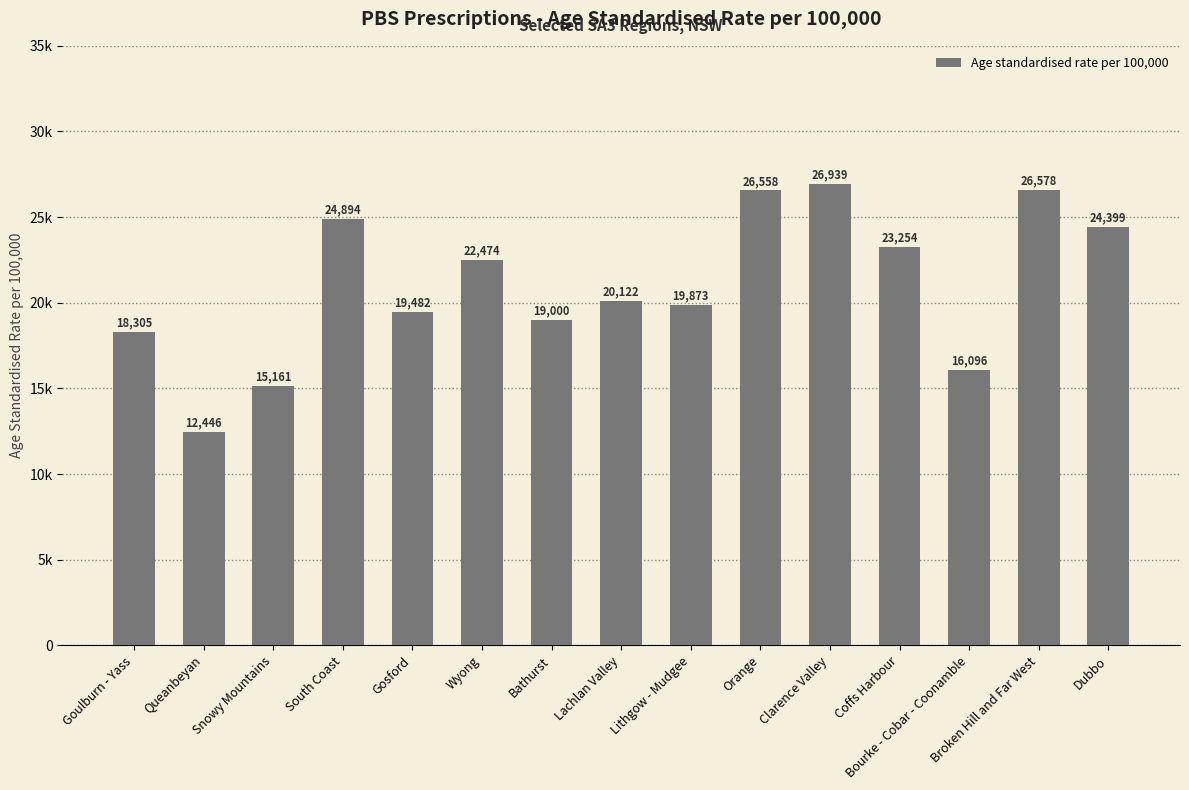

Does the chart contain any negative values?

No